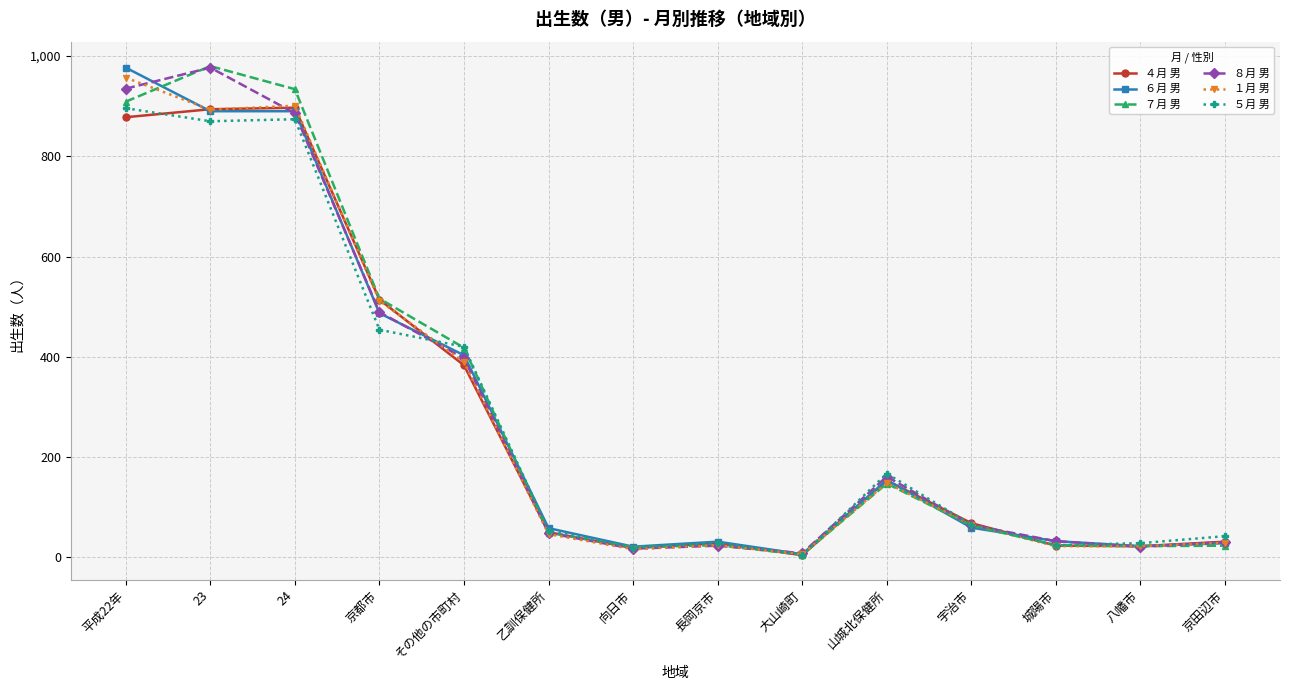

True or false: ６月 男 has more than 1 interior local peaks.

True